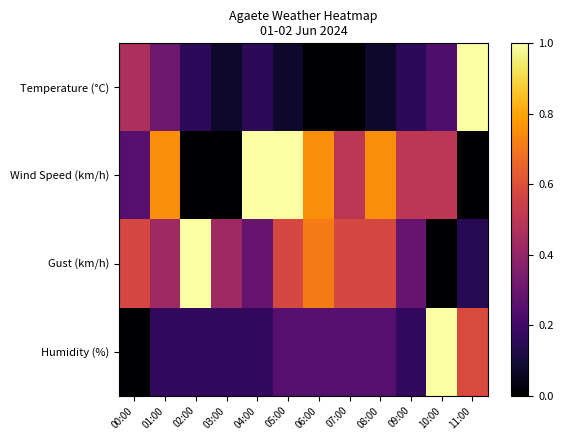

At how many categories does at least one series exceed 0?

12